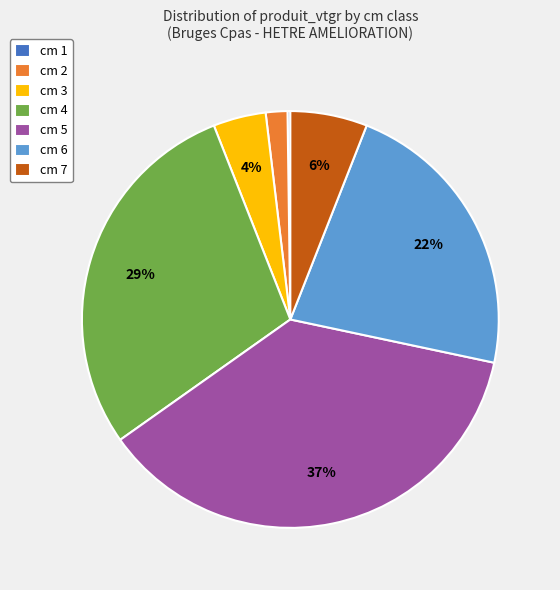

What is the ratio of the value at cm 4 to the value at cm 5?

0.8